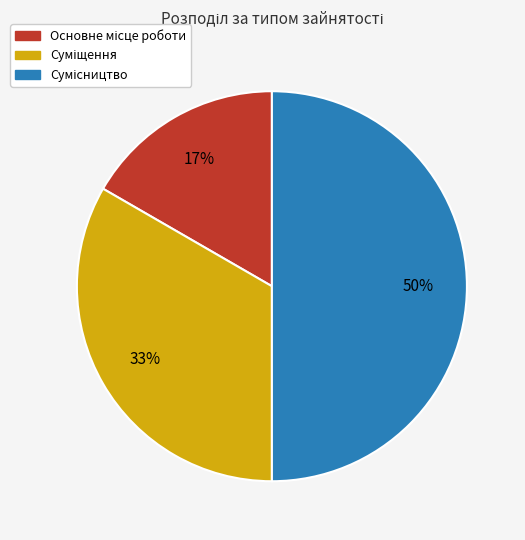

To the nearest percent, what is the difference between the largest and smallest slice percentages?

33%